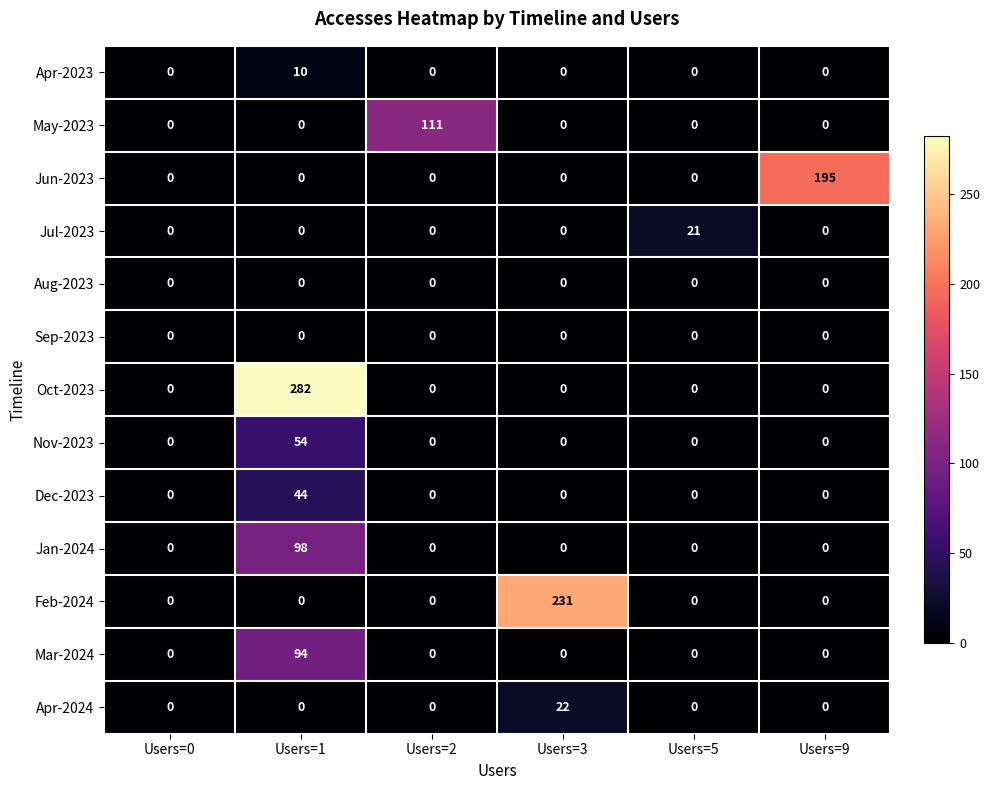

How many series are shown in this chart?

13